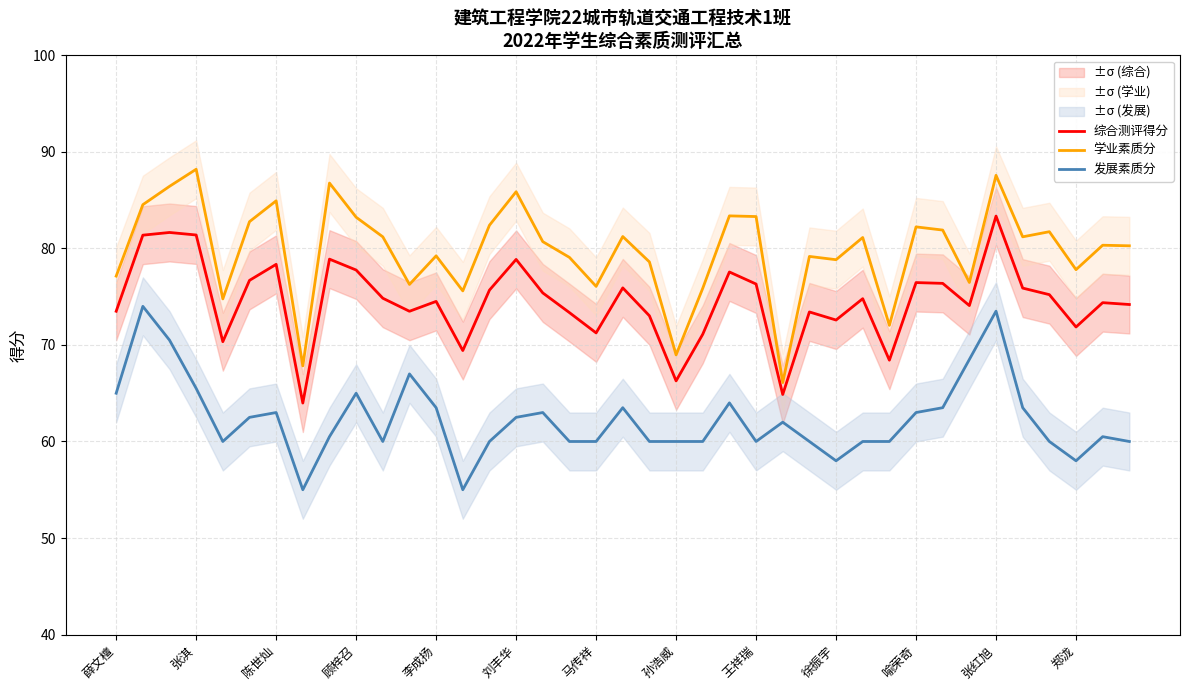

How many values in the 发展素质分 series exceed 60?

21